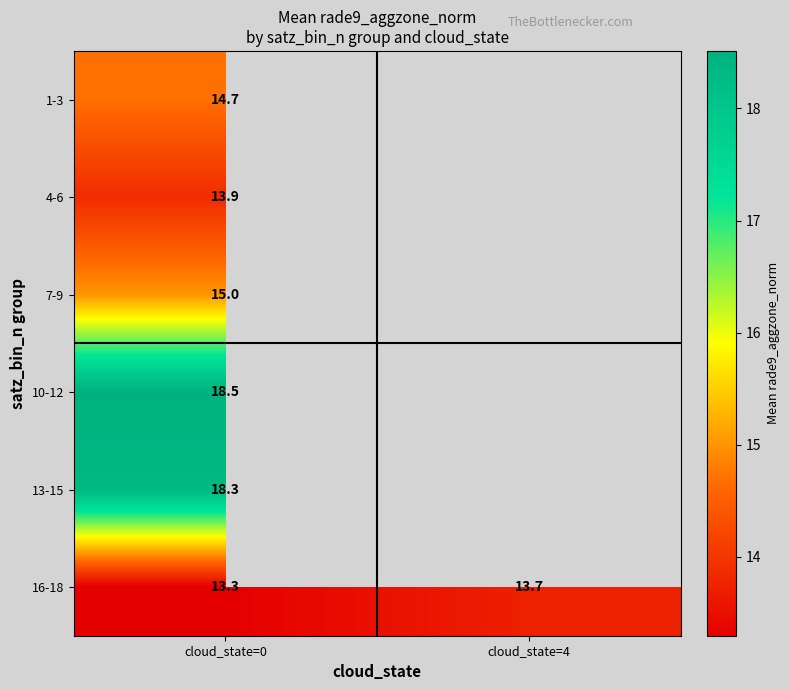

Between cloud_state=0 and cloud_state=4, which series saw the biggest shift?

16-18